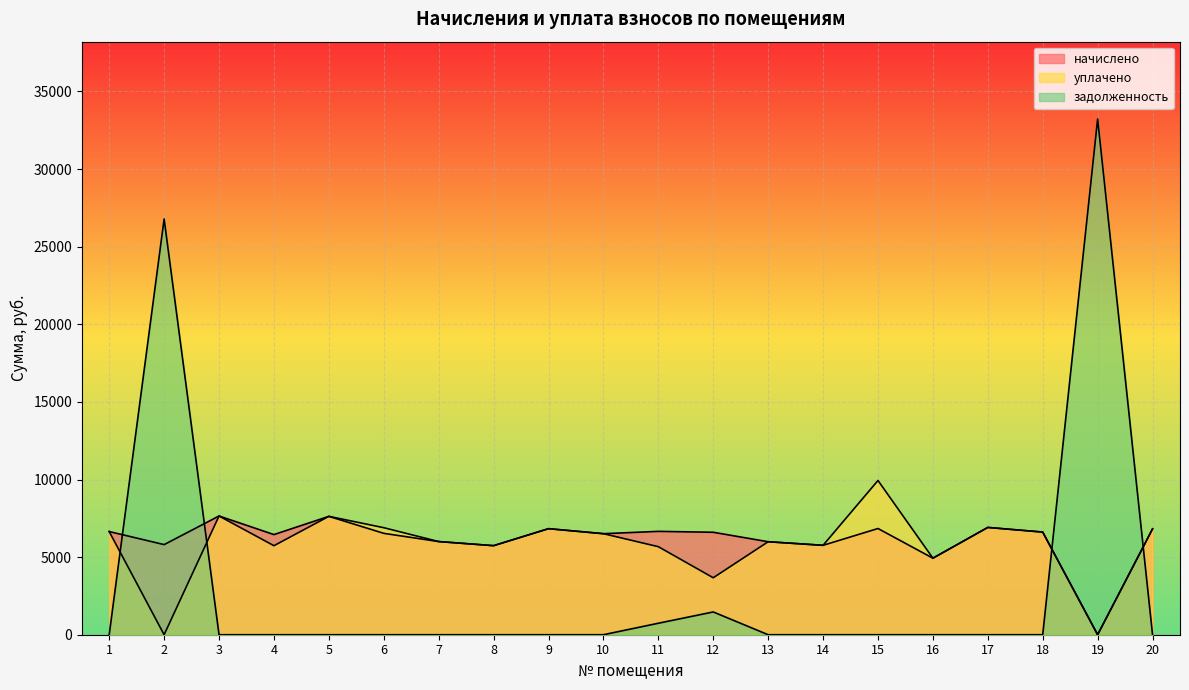

The value of уплачено at 5 is 7626.2. True or false?

True